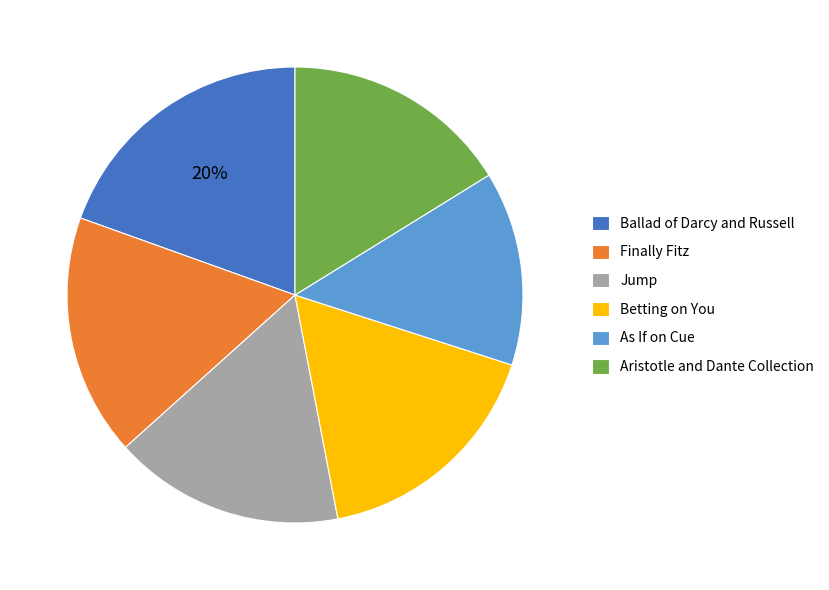

To the nearest percent, what is the difference between the largest and smallest slice percentages?

6%